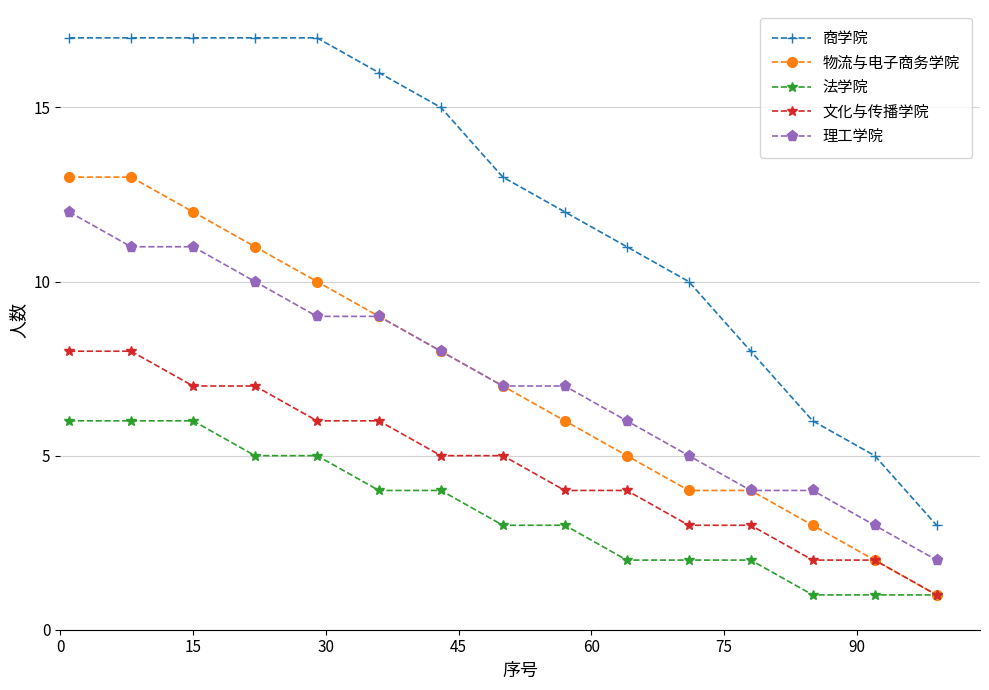

List the series in order of their peak value, highest first.

商学院, 物流与电子商务学院, 理工学院, 文化与传播学院, 法学院